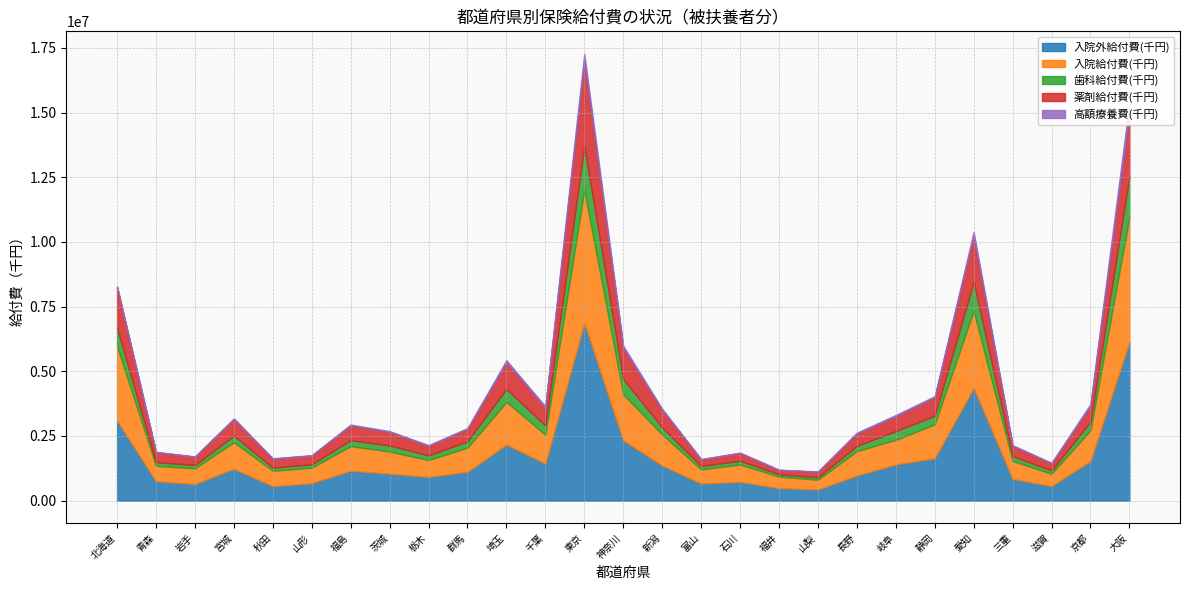

At which category is the sum across all series the highest?

東京